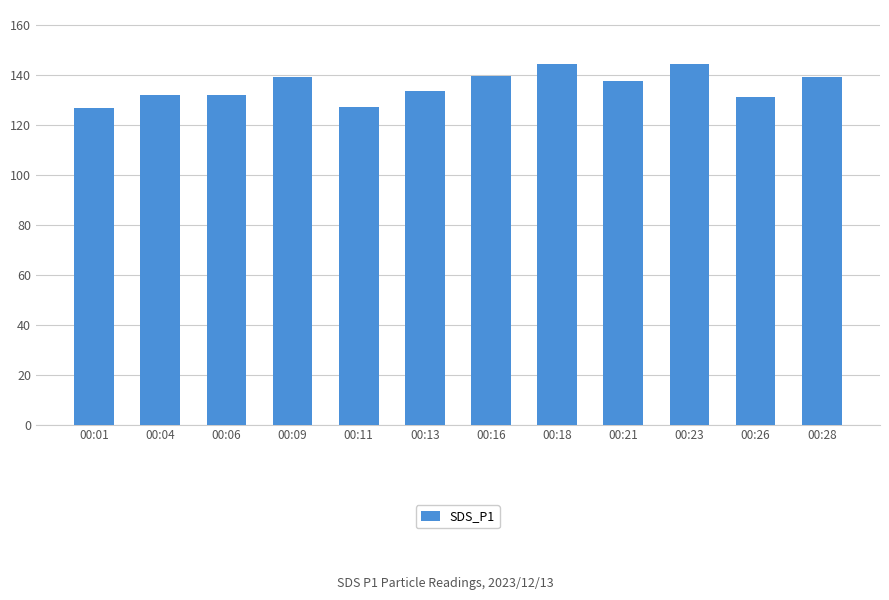

Where does the data first go above 137?

00:09